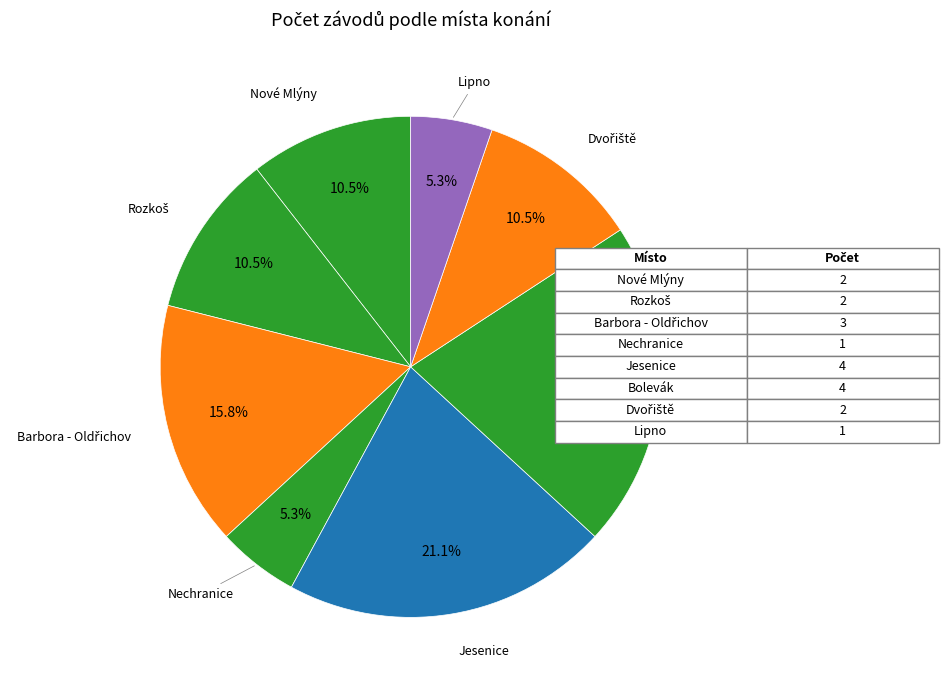

Is the sum of Bolevák and Nové Mlýny greater than half?

No